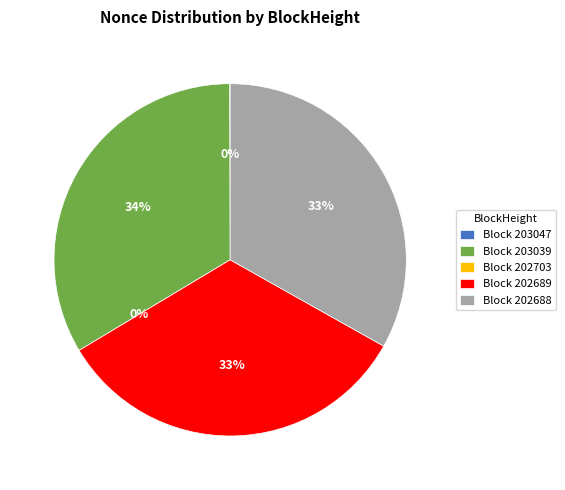

Rank the categories by value from highest to lowest.

203039, 202689, 202688, 203047, 202703